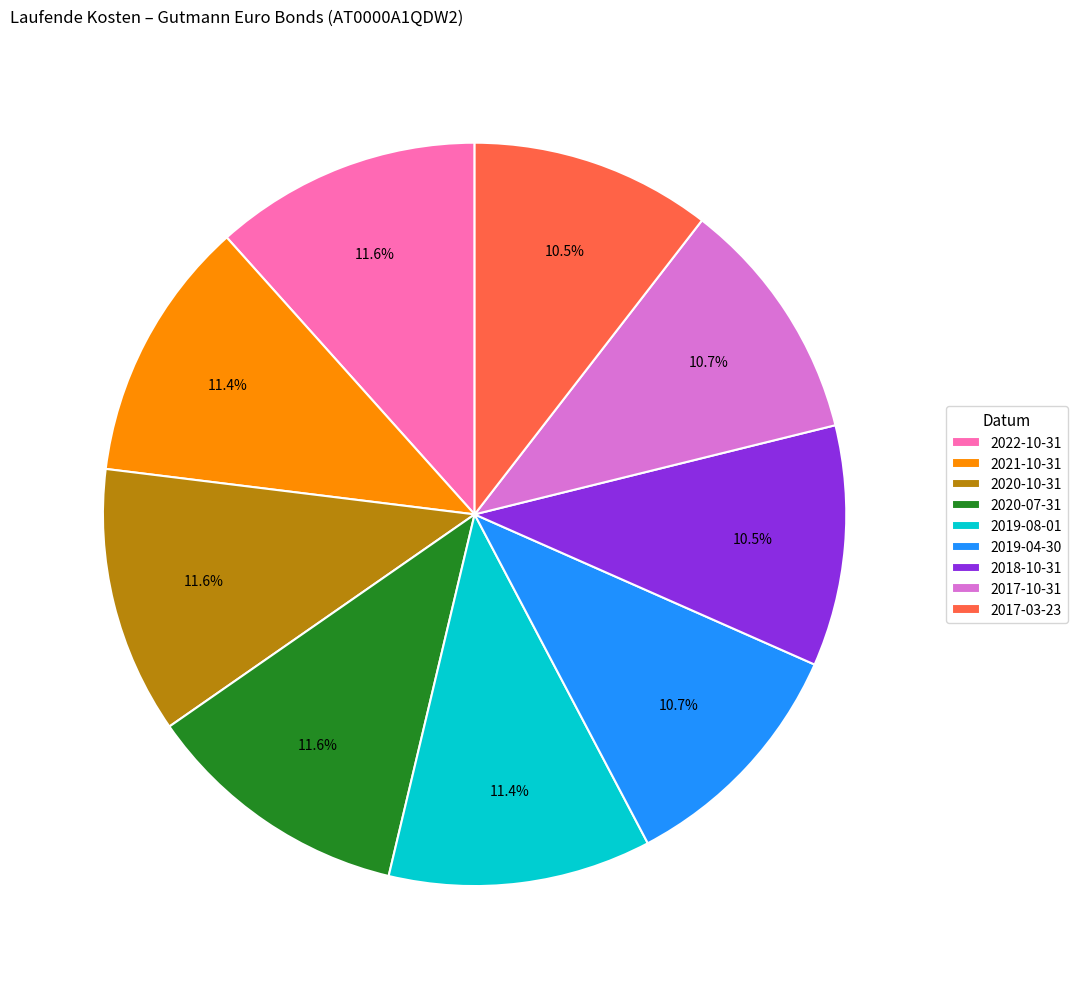

The 2019-04-30 slice represents 24% of the pie. True or false?

False